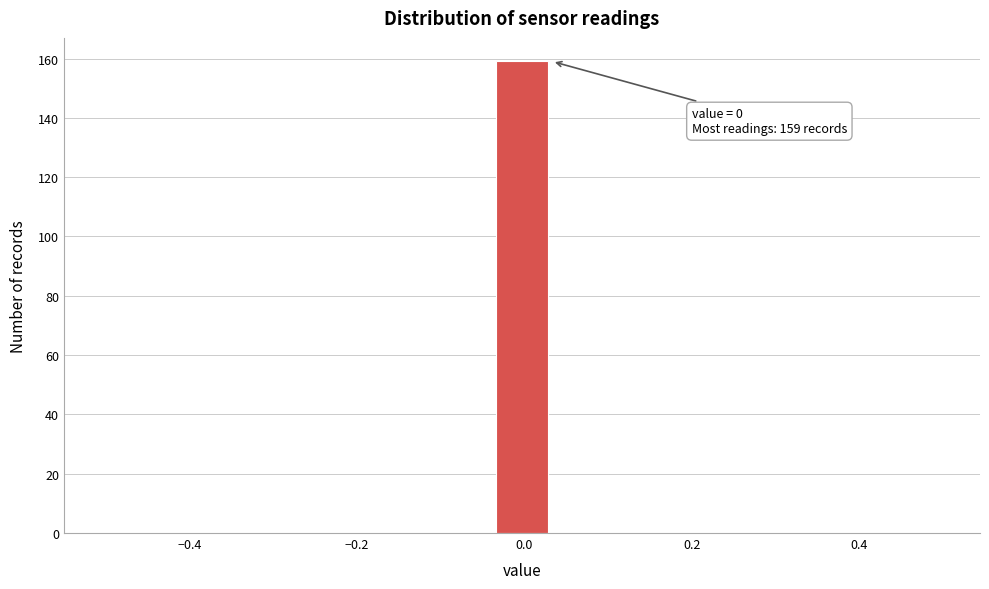

Around what value on the x-axis is the tallest bar? Give the approximate position of its centre, as read against the axis.

0.00